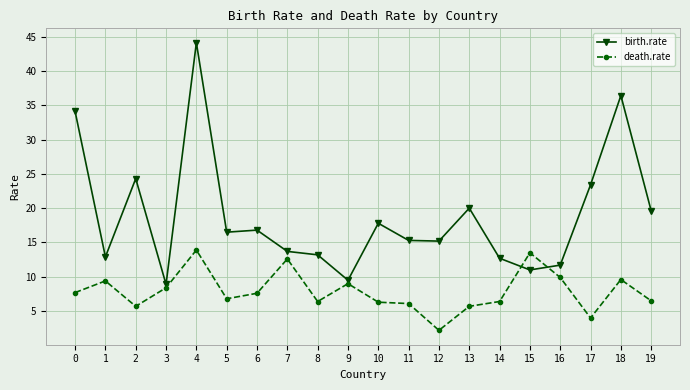

What is the minimum value for death.rate?

2.2